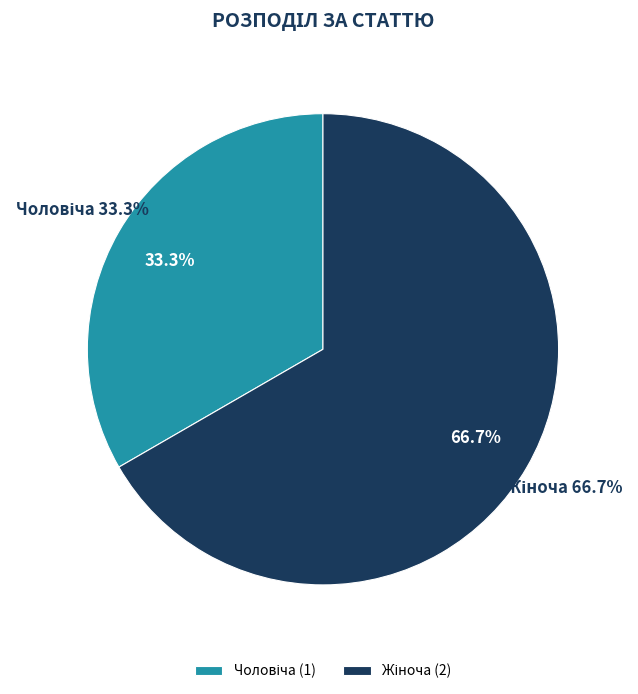

What is the majority slice?

Жіноча